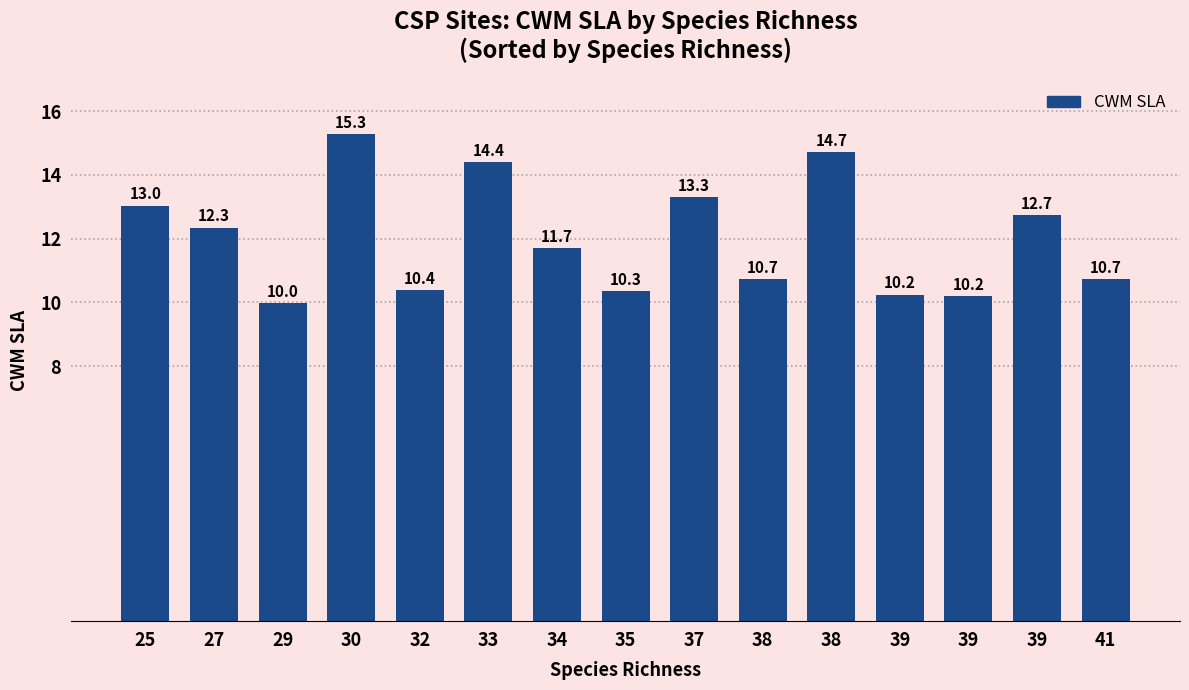

How many distinct data groups are displayed?

1